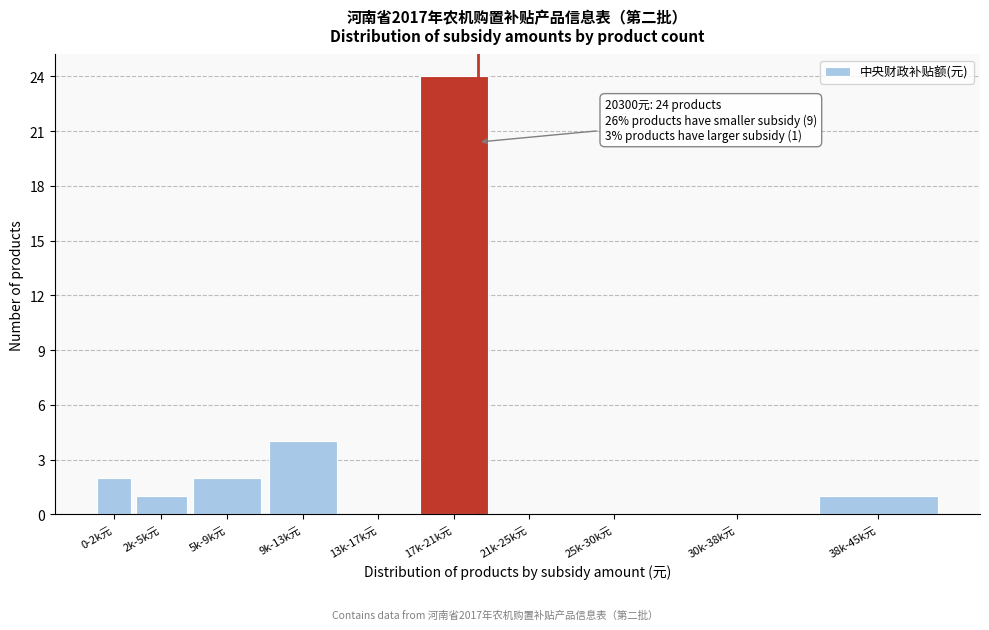

Reading left to right, what are all the values shown in this chart?

0-2k元=2	2k-5k元=1	5k-9k元=2	9k-13k元=4	13k-17k元=0	17k-21k元=24	21k-25k元=0	25k-30k元=0	30k-38k元=0	38k-45k元=1